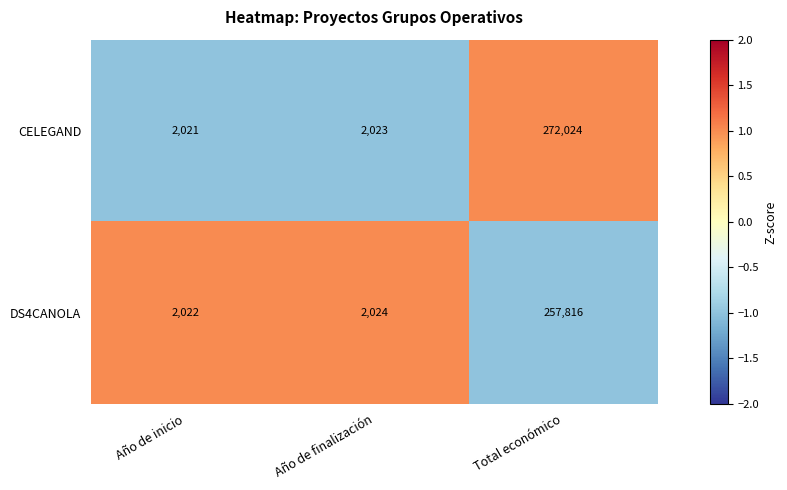

Where is DS4CANOLA nearest to the value 129919?

Año de finalización